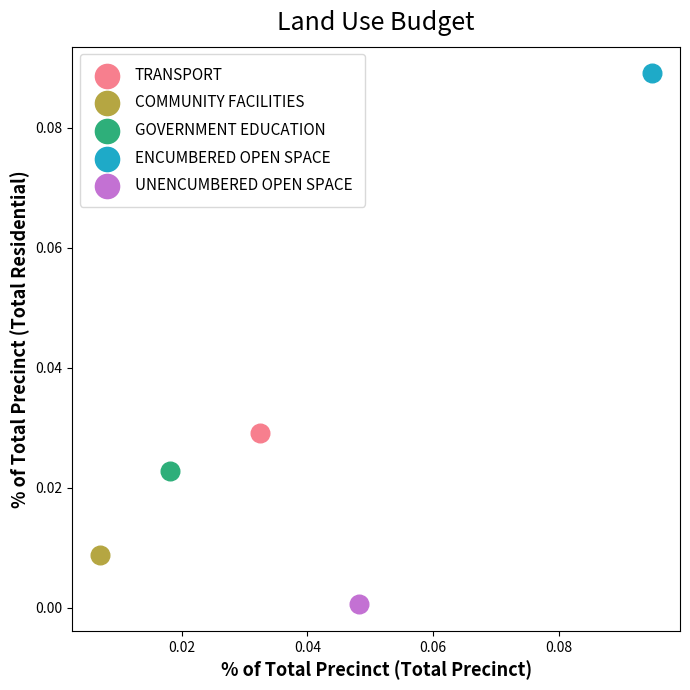

What are all the series names shown in the legend?

TRANSPORT, COMMUNITY FACILITIES, GOVERNMENT EDUCATION, ENCUMBERED OPEN SPACE, UNENCUMBERED OPEN SPACE